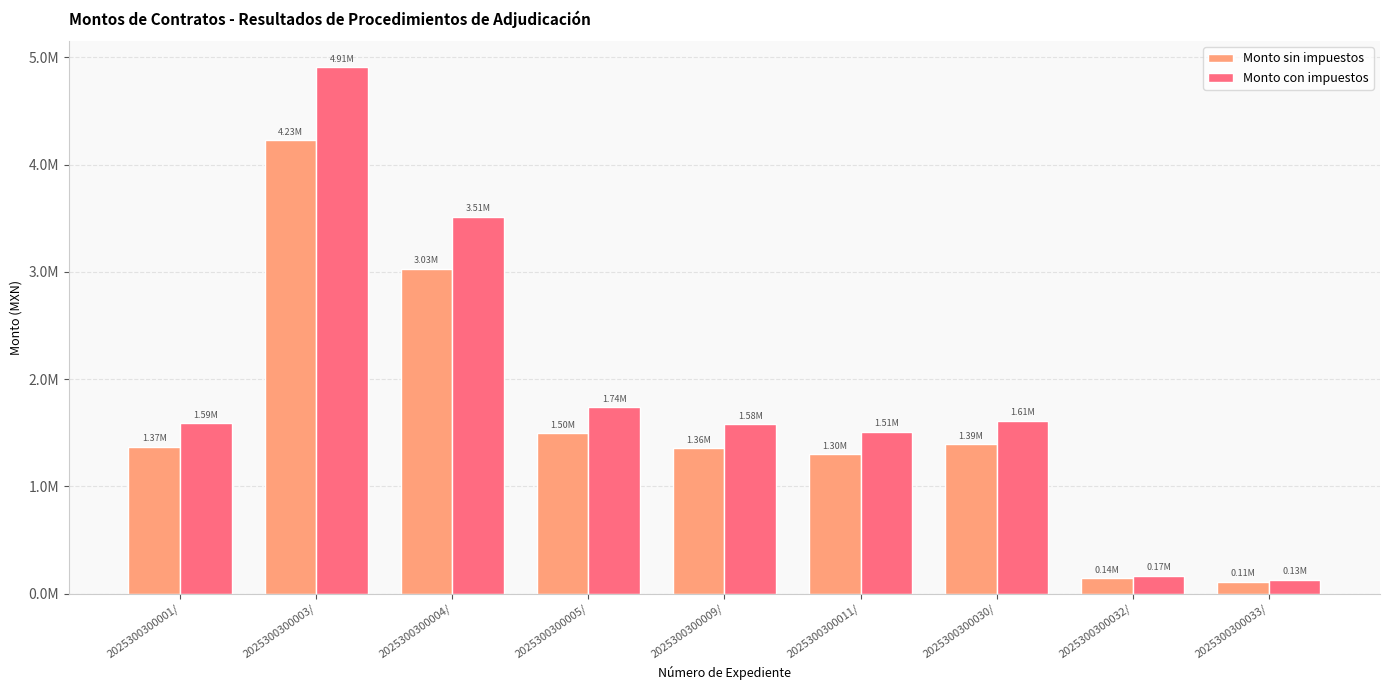

Is the value of Monto con impuestos at 2025300300003/ greater than the value of Monto sin impuestos at 2025300300009/?

Yes